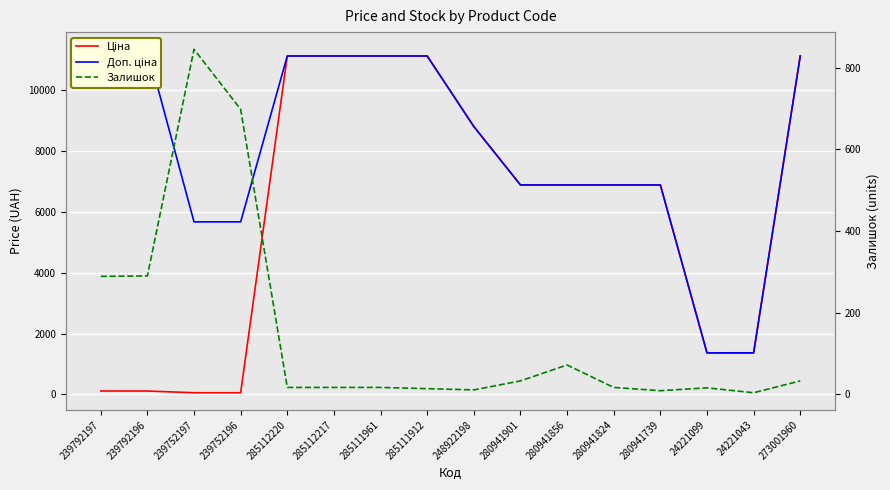

At which category is the sum across all series the highest?

273001960